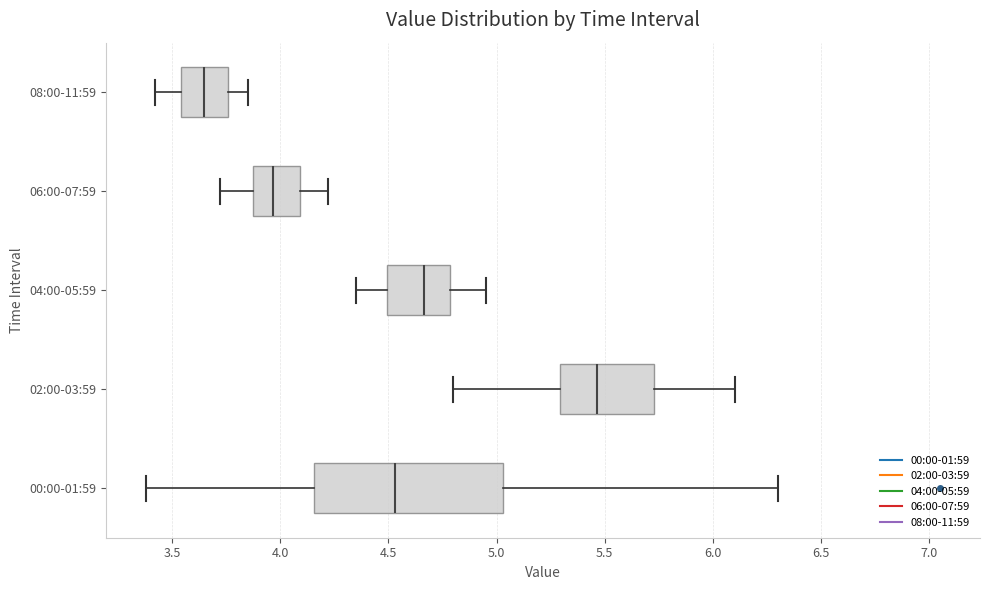

Reading bottom to top, read every box against the x-axis: the position of its median line, the range the box covers, and the ends of its whiskers. The values are not printed on the chart, so give them approximately, as read against the axis.

00:00-01:59: median 4.55, box 4.15 to 5.05, whiskers 3.40 to 6.30
02:00-03:59: median 5.45, box 5.30 to 5.75, whiskers 4.80 to 6.10
04:00-05:59: median 4.65, box 4.50 to 4.80, whiskers 4.35 to 4.95
06:00-07:59: median 3.95, box 3.85 to 4.10, whiskers 3.70 to 4.20
08:00-11:59: median 3.65, box 3.55 to 3.75, whiskers 3.40 to 3.85